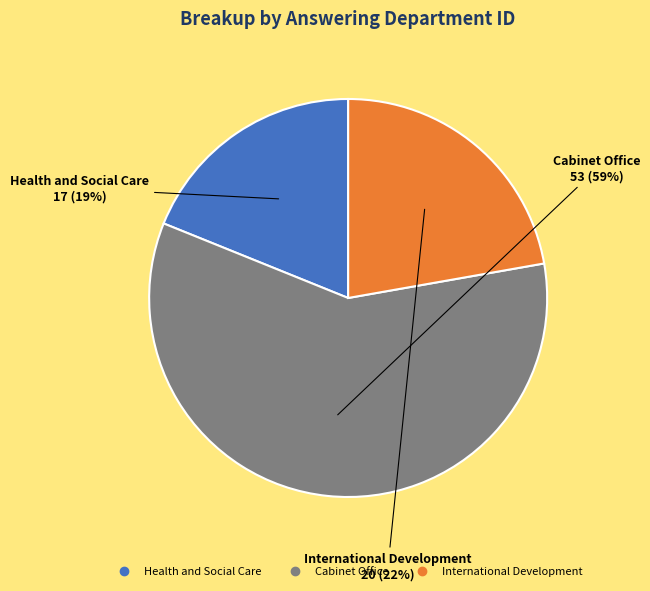

Is the sum of International Development and Health and Social Care greater than half?

No